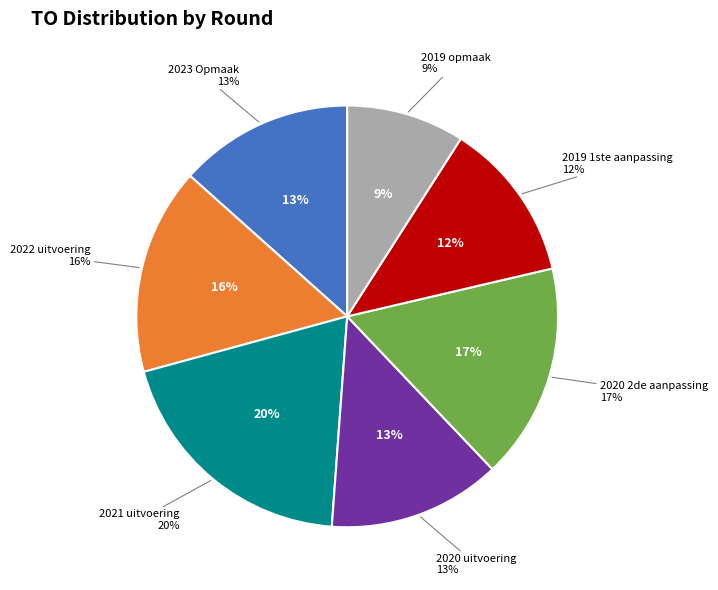

Is 2022 uitvoering the majority of the pie?

No